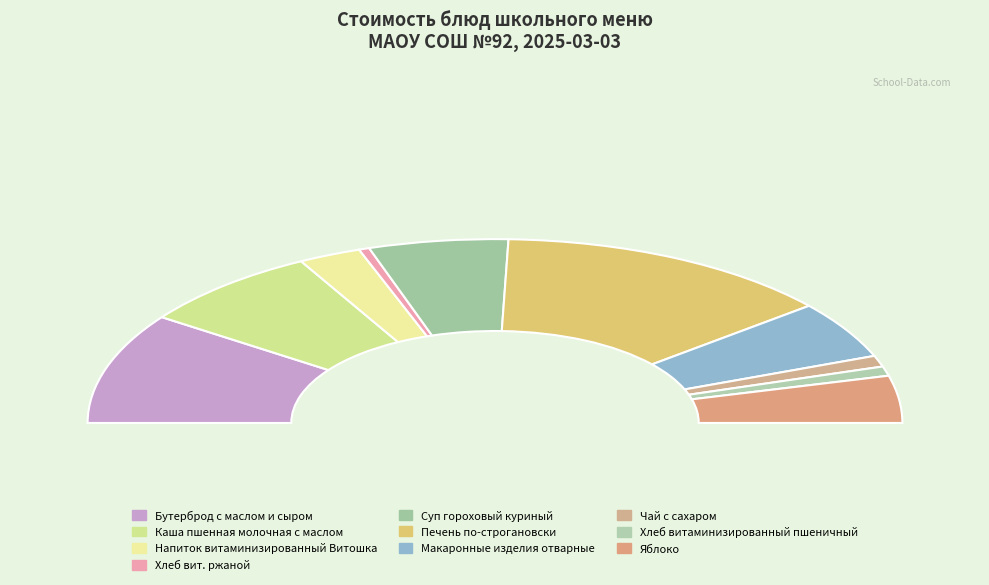

Rank the categories by value from lowest to highest.

Хлеб вит. ржаной, Хлеб витаминизированный пшеничный, Чай с сахаром, Напиток витаминизированный Витошка, Яблоко, Макаронные изделия отварные, Суп гороховый куриный, Каша пшенная молочная с маслом, Бутерброд с маслом и сыром, Печень по-строгановски